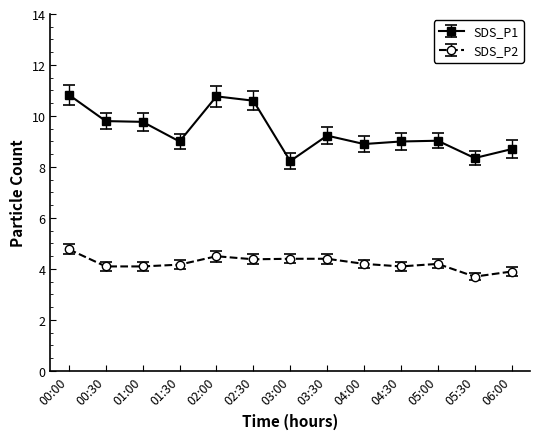

How many data points in SDS_P2 are above 4?

11